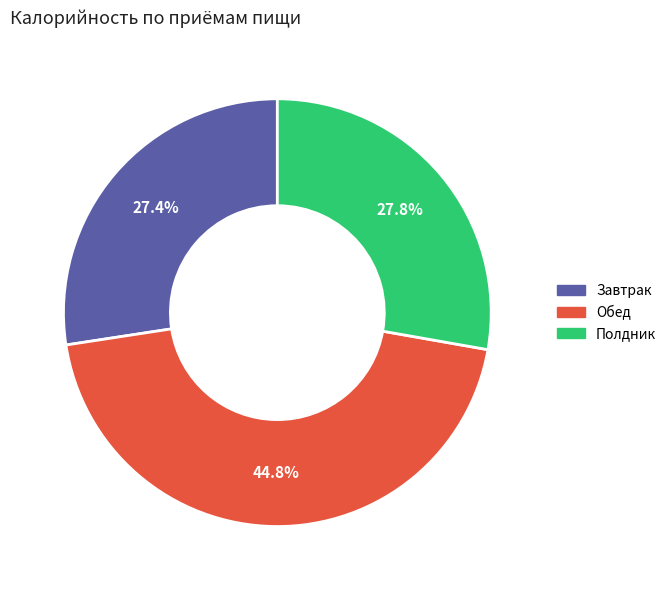

What percentage do Обед and Завтрак together represent?

72.2%